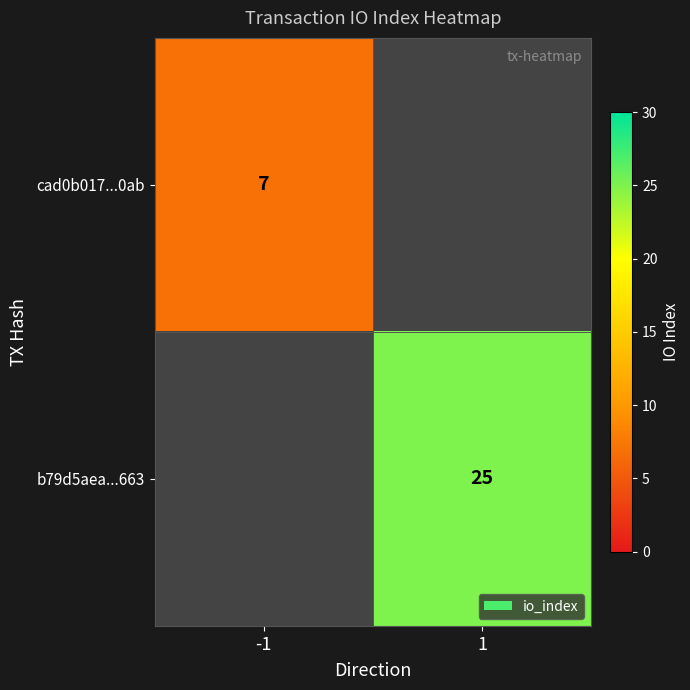

True or false: b79d5aea...663 has a value of 25 at 1.

True